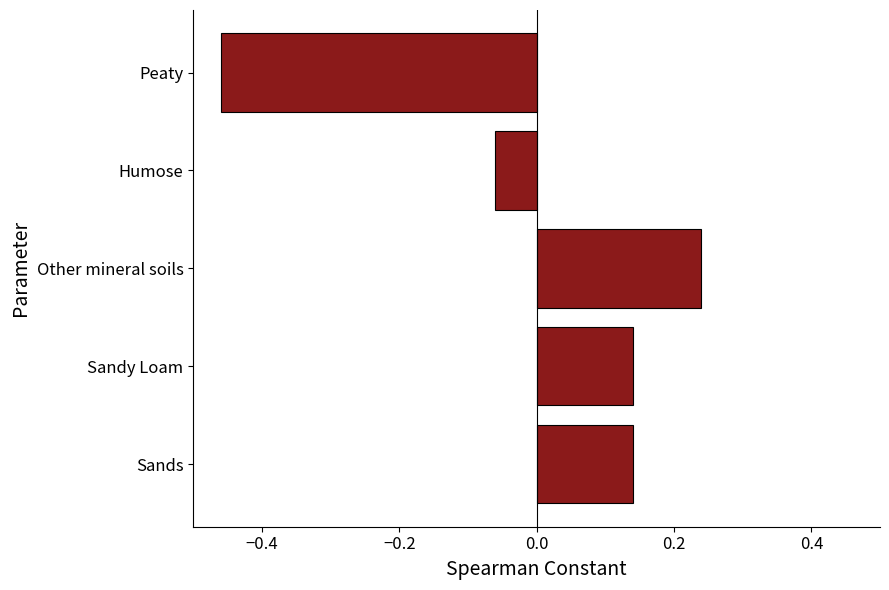

How many positive values are there?

3